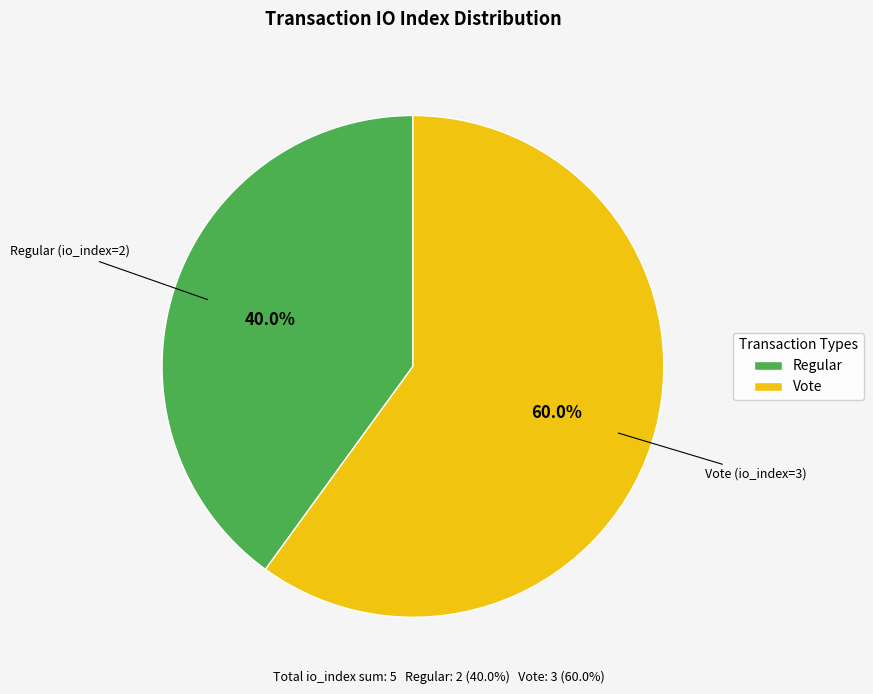

Approximately how many times larger is the value at Vote compared to Regular?

1.5